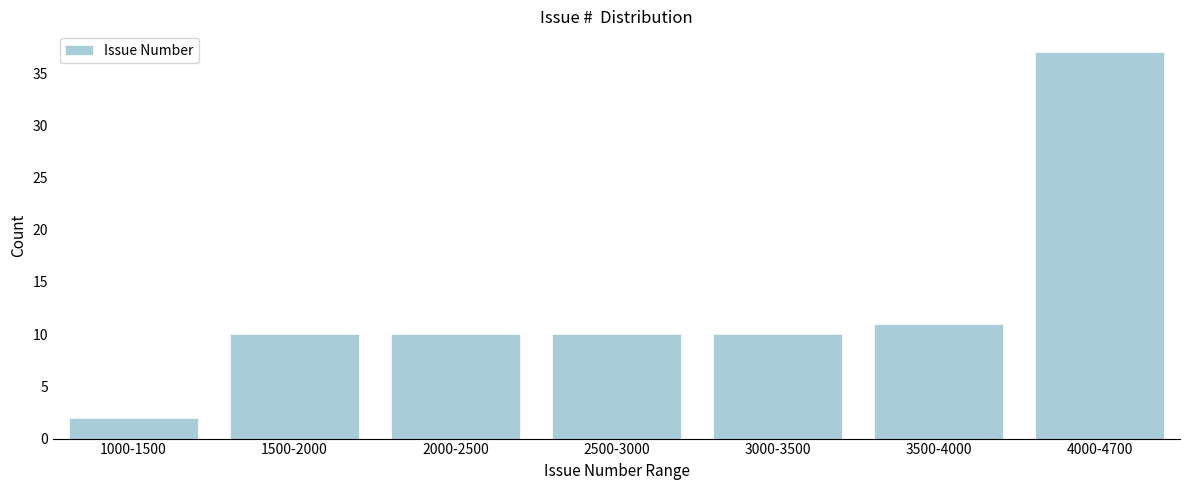

Reading left to right, transcribe all the data shown in this chart.

2	10	10	10	10	11	37